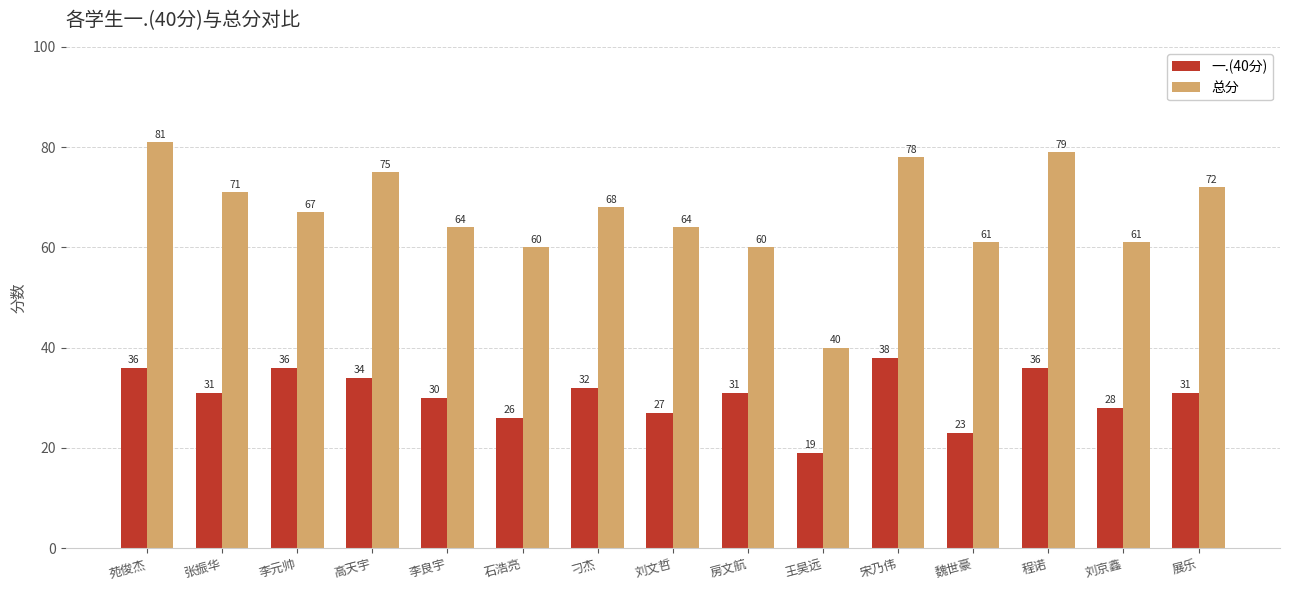

Reading left to right, list all the values displayed in this chart.

一.(40分): 36	31	36	34	30	26	32	27	31	19	38	23	36	28	31
总分: 81	71	67	75	64	60	68	64	60	40	78	61	79	61	72